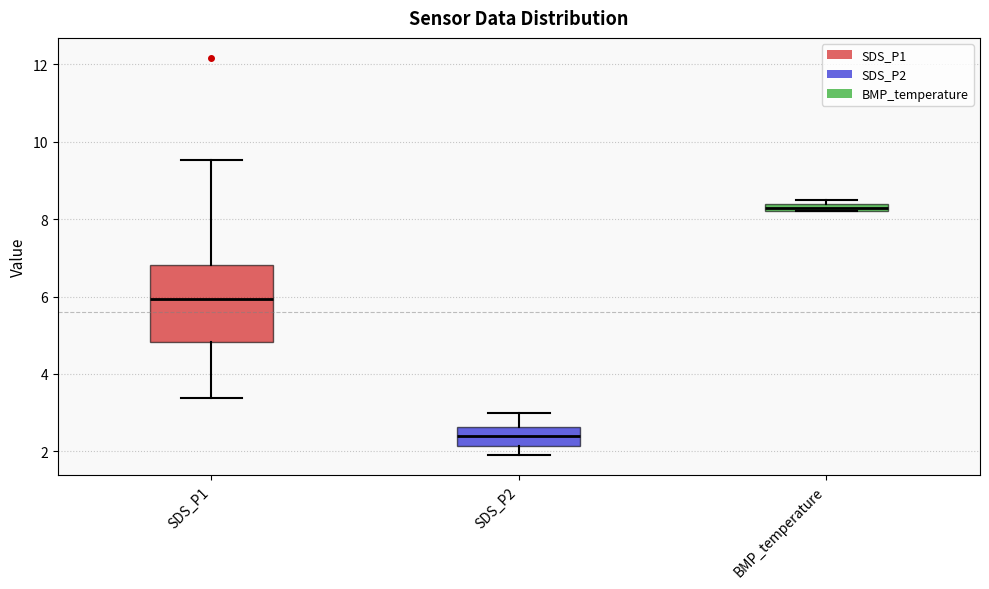

Where does the lower whisker of the box for SDS_P2 end on the y-axis? The values are not printed on the chart, so give them approximately, as read against the axis.

2.0